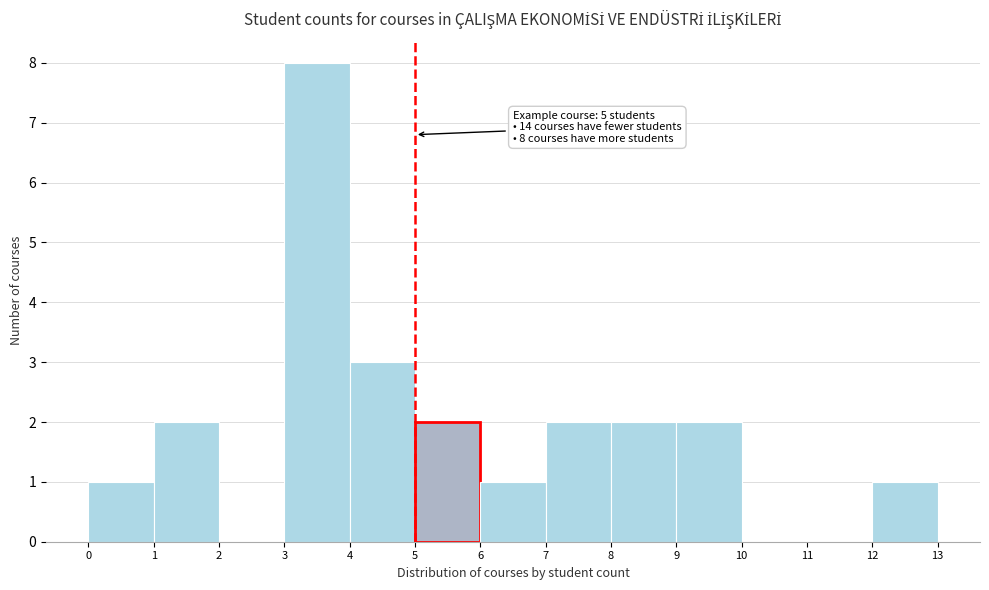

Which range on the x-axis has the tallest bar?

3 to 4